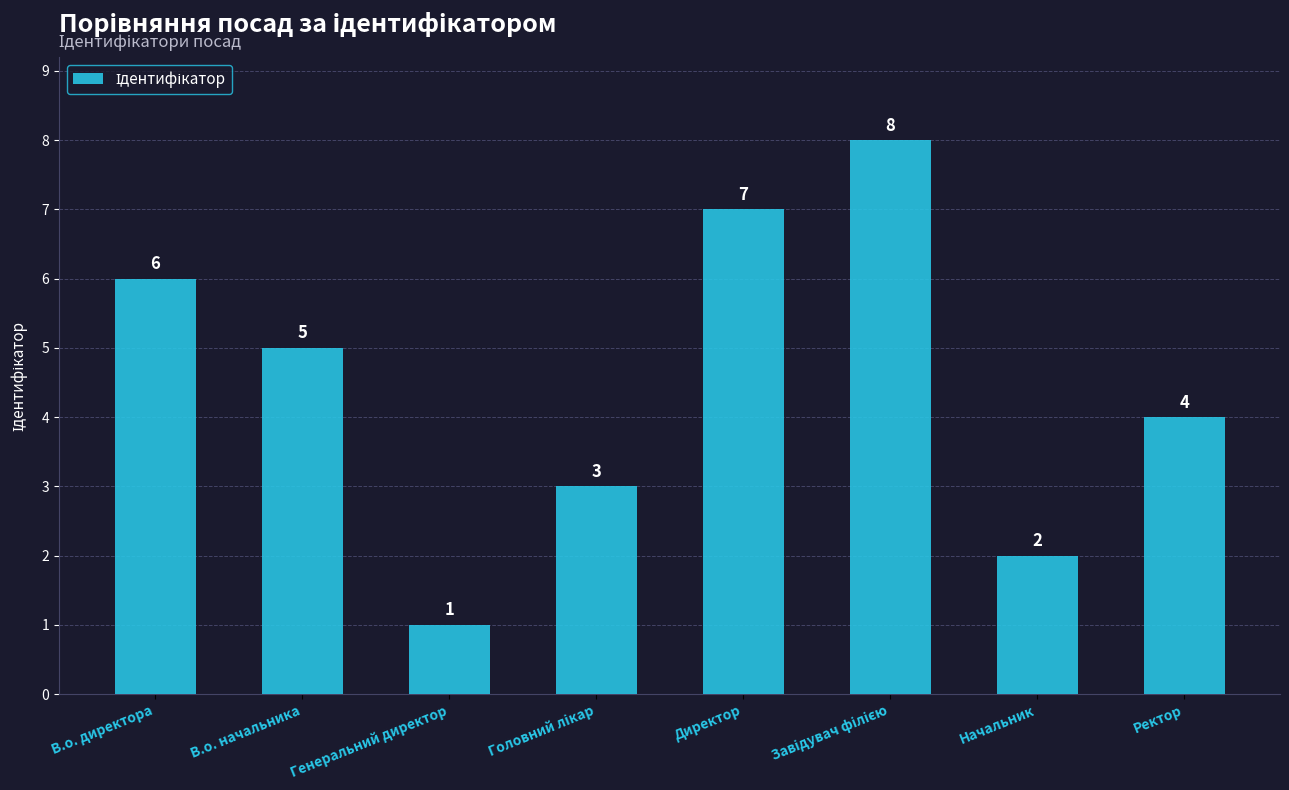

At which label does the data first exceed 5?

В.о. директора